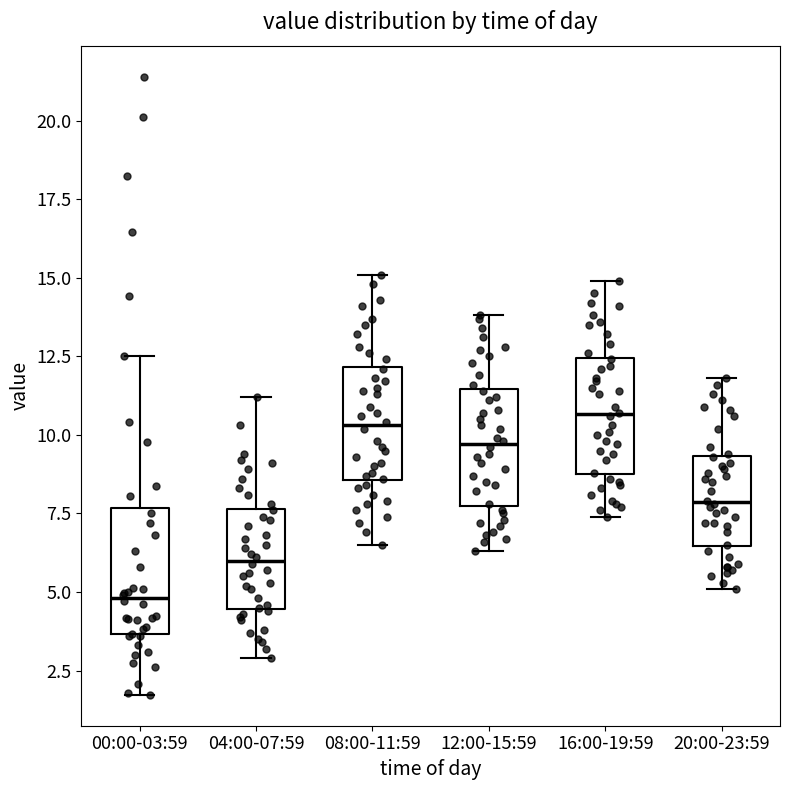

Where does the upper whisker of the box for 16:00-19:59 end on the y-axis? The values are not printed on the chart, so give them approximately, as read against the axis.

15.0